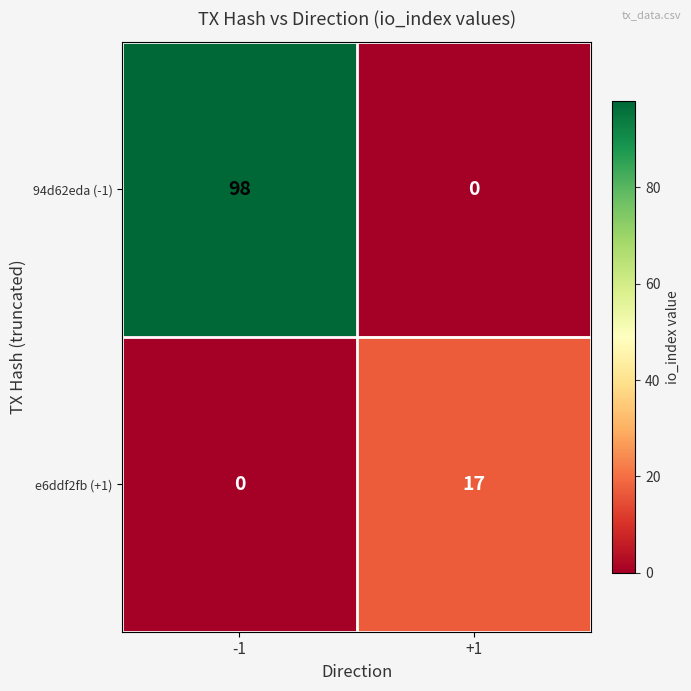

What is the spread (max minus min) of values at +1?

17